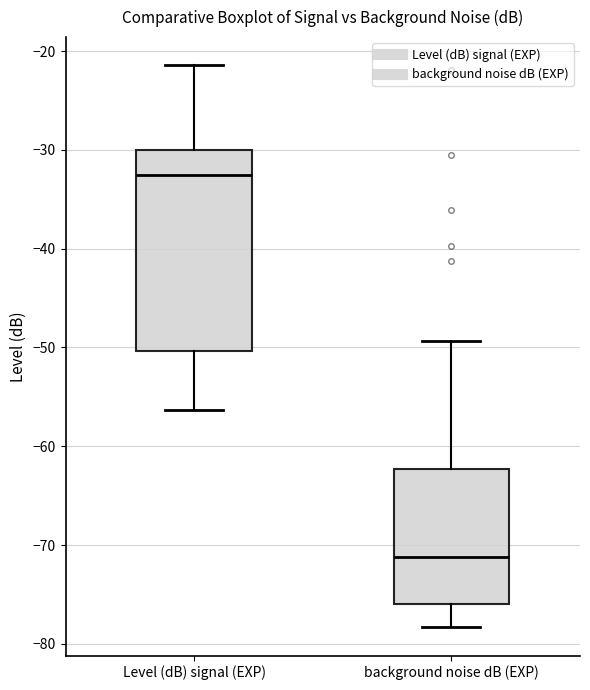

Which box's median line is the highest?

Level (dB) signal (EXP)